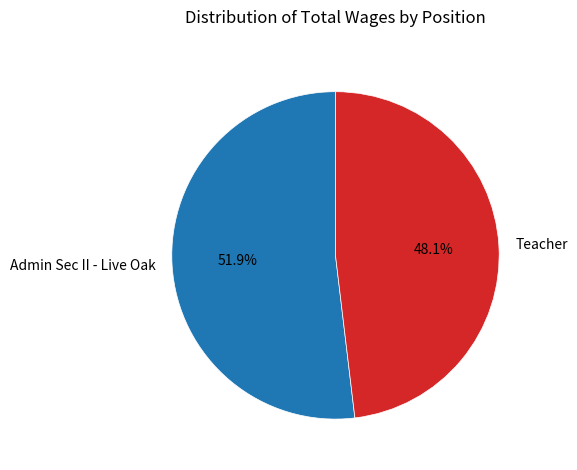

Do Admin Sec II - Live Oak and Teacher together represent more than half of the pie?

Yes